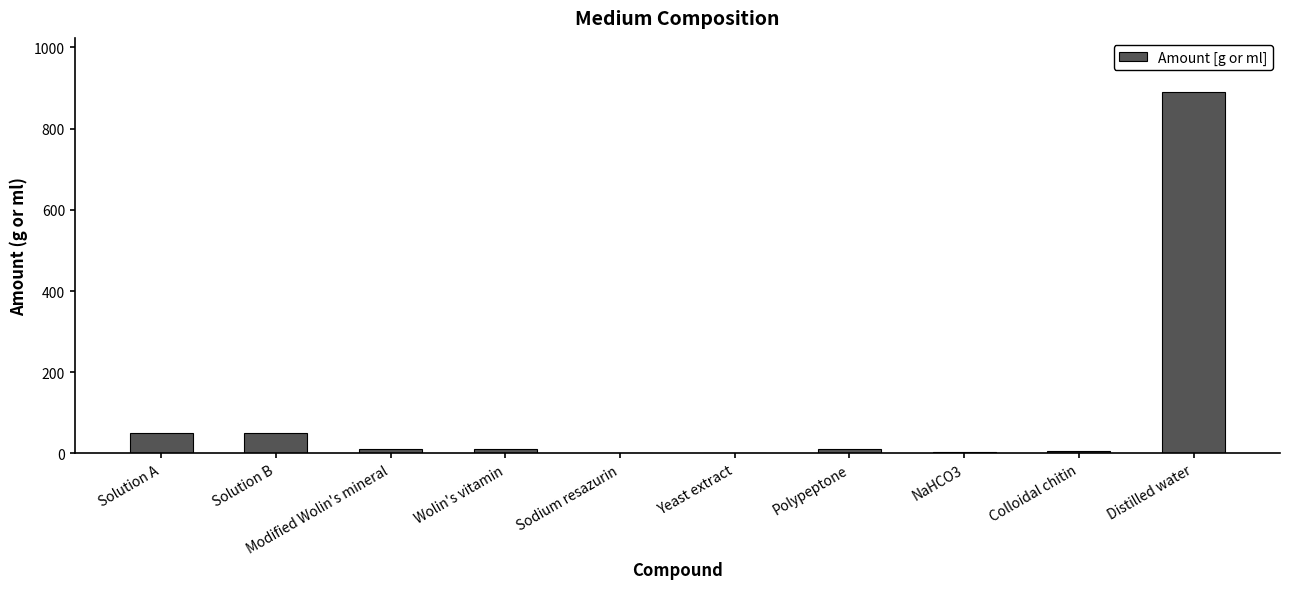

What is the approximate value at Solution A?

50.0